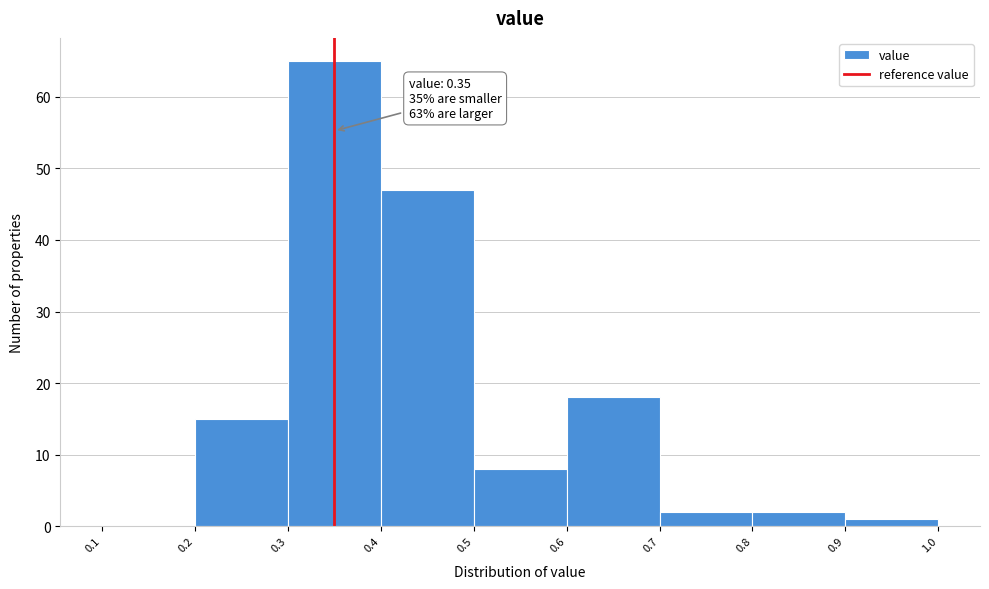

Which range on the x-axis has the tallest bar?

0.3 to 0.4